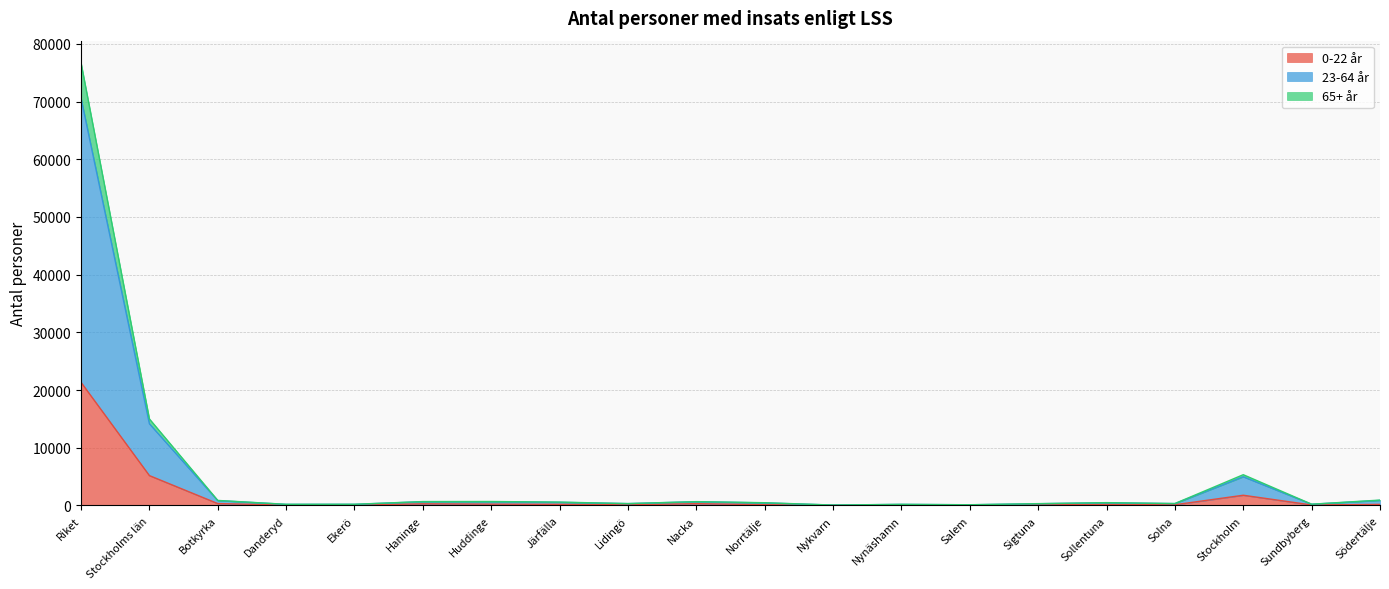

List the series in order of their peak value, lowest first.

0-22 år, 65+ år, 23-64 år